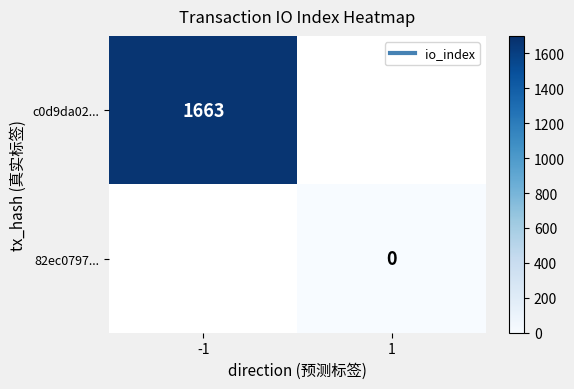

What is the greatest value displayed?

1663.0